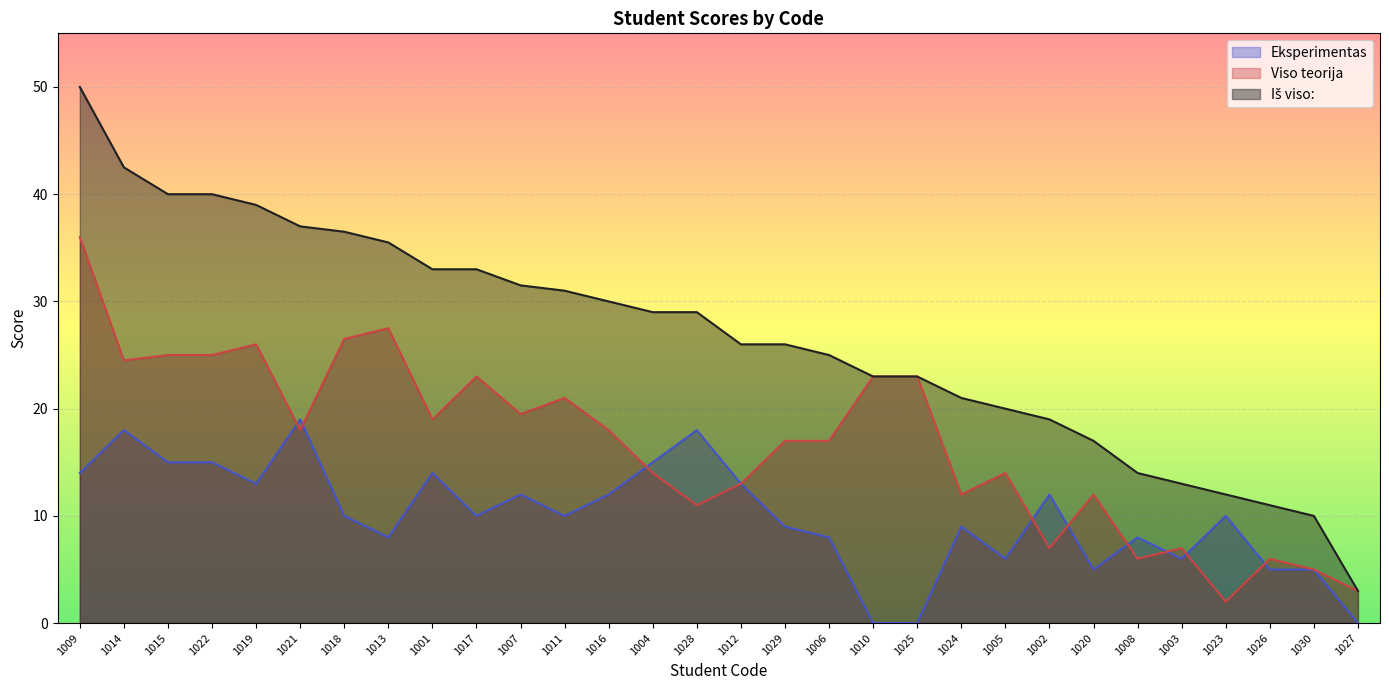

Which label corresponds to the largest value in the chart?

1009